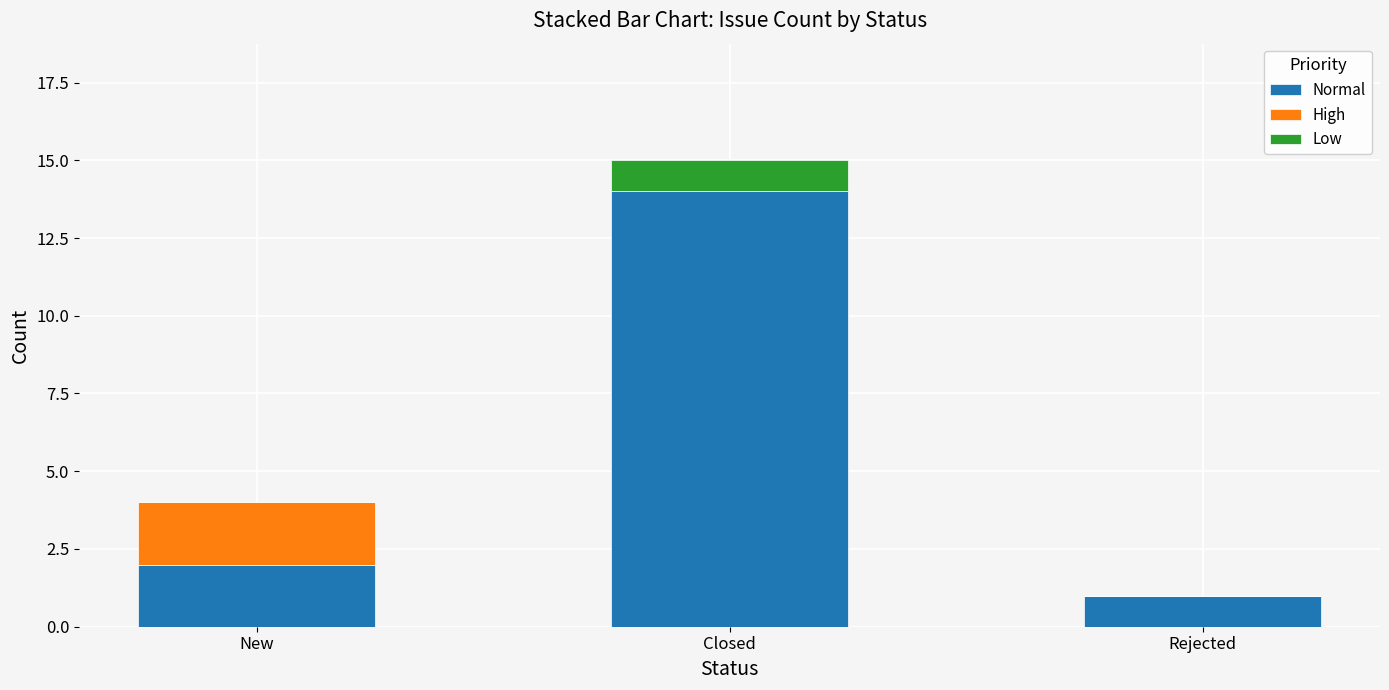

What is the maximum value for Normal?

14